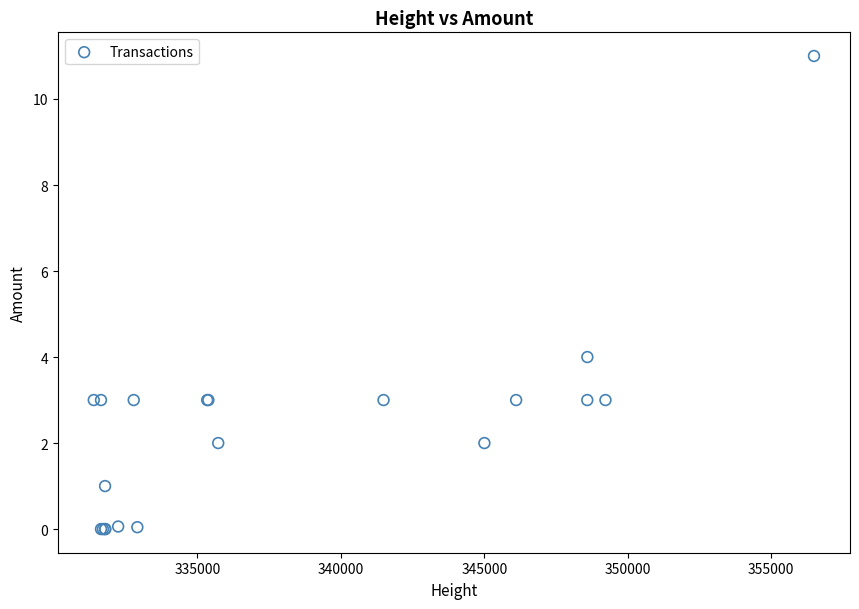

What Y value in the scatter plot is closest to 5?

4.0